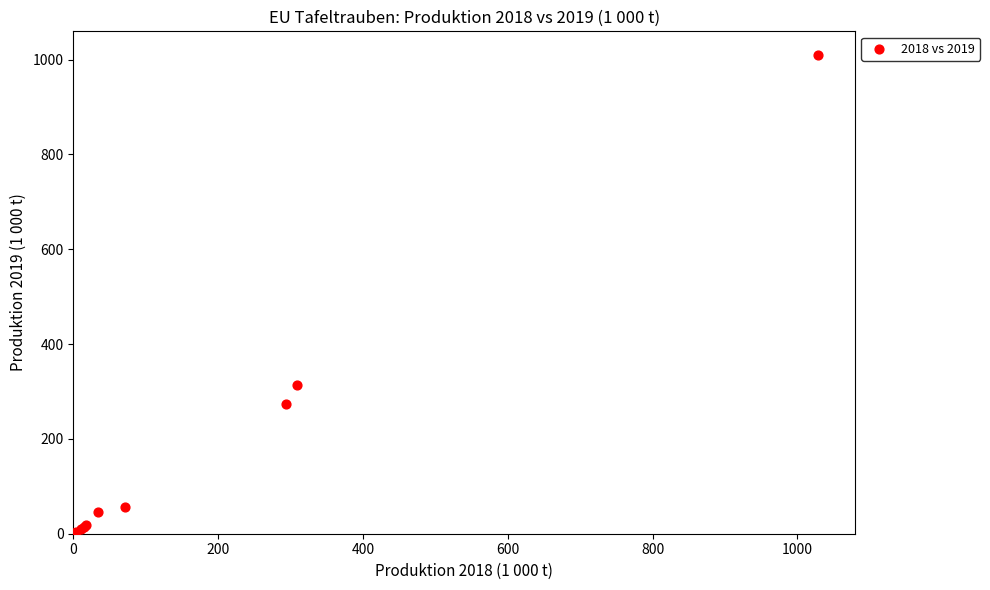

What Y value in the scatter plot is closest to 504?

314.1